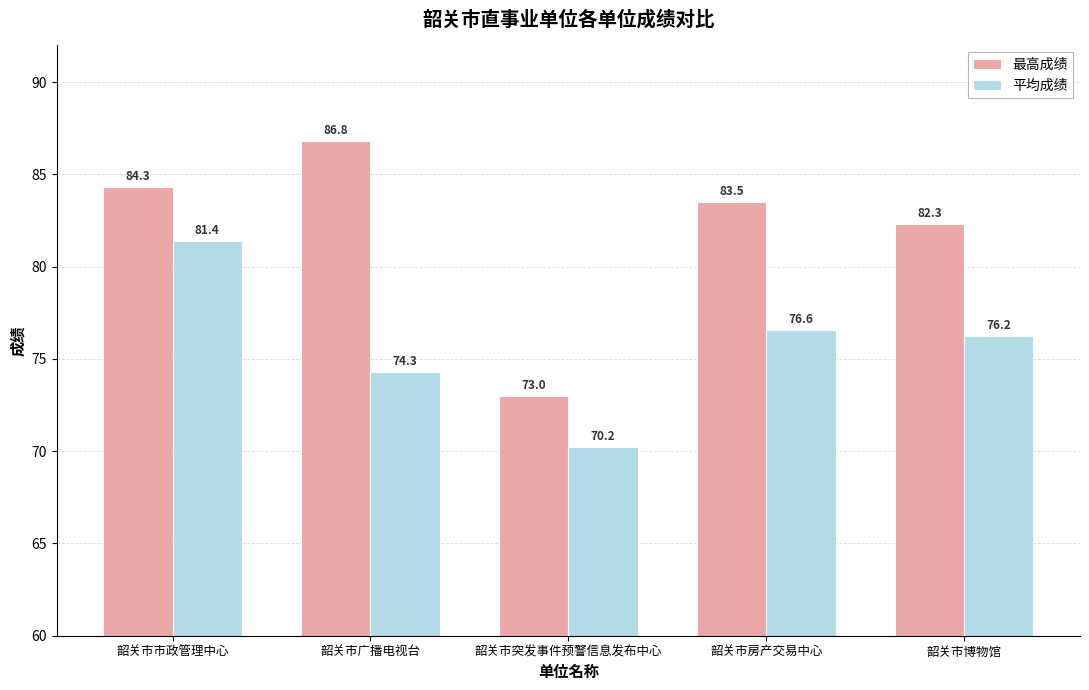

Between 韶关市广播电视台 and 韶关市房产交易中心, which series saw the biggest shift?

最高成绩